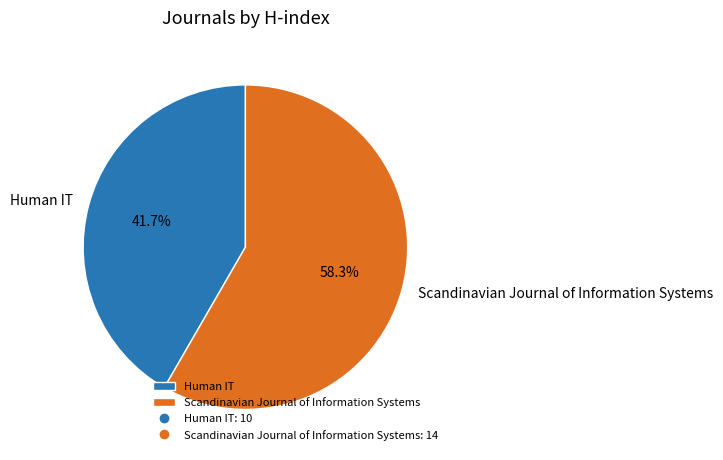

Which category has the biggest portion of the pie?

Scandinavian Journal of Information Systems